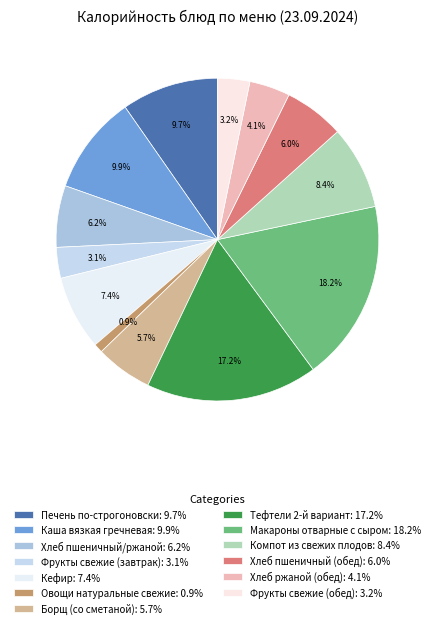

Is the sum of Компот из свежих плодов and Овощи натуральные свежие greater than half?

No